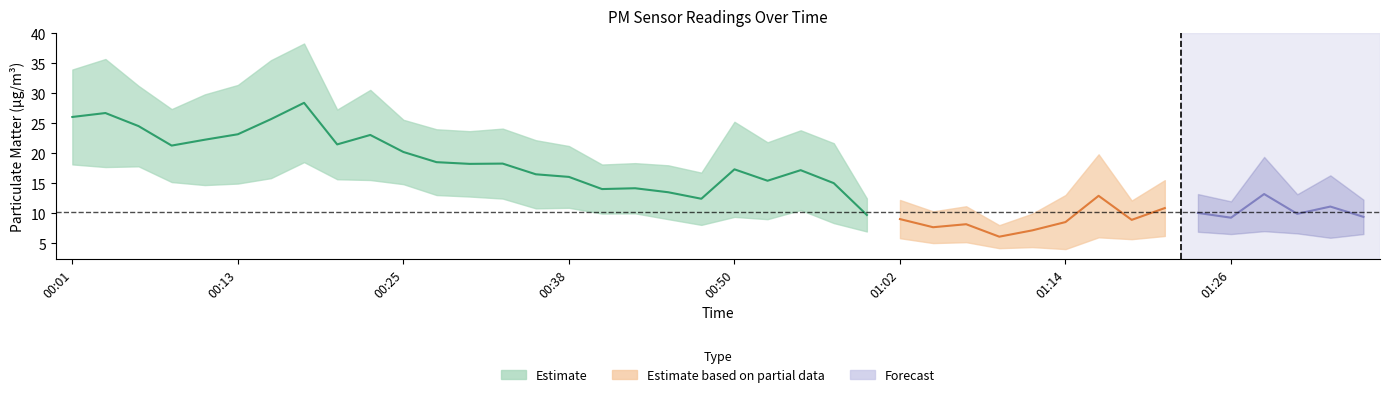

What is the value of the P2 point at the 35th from the left?

7.0